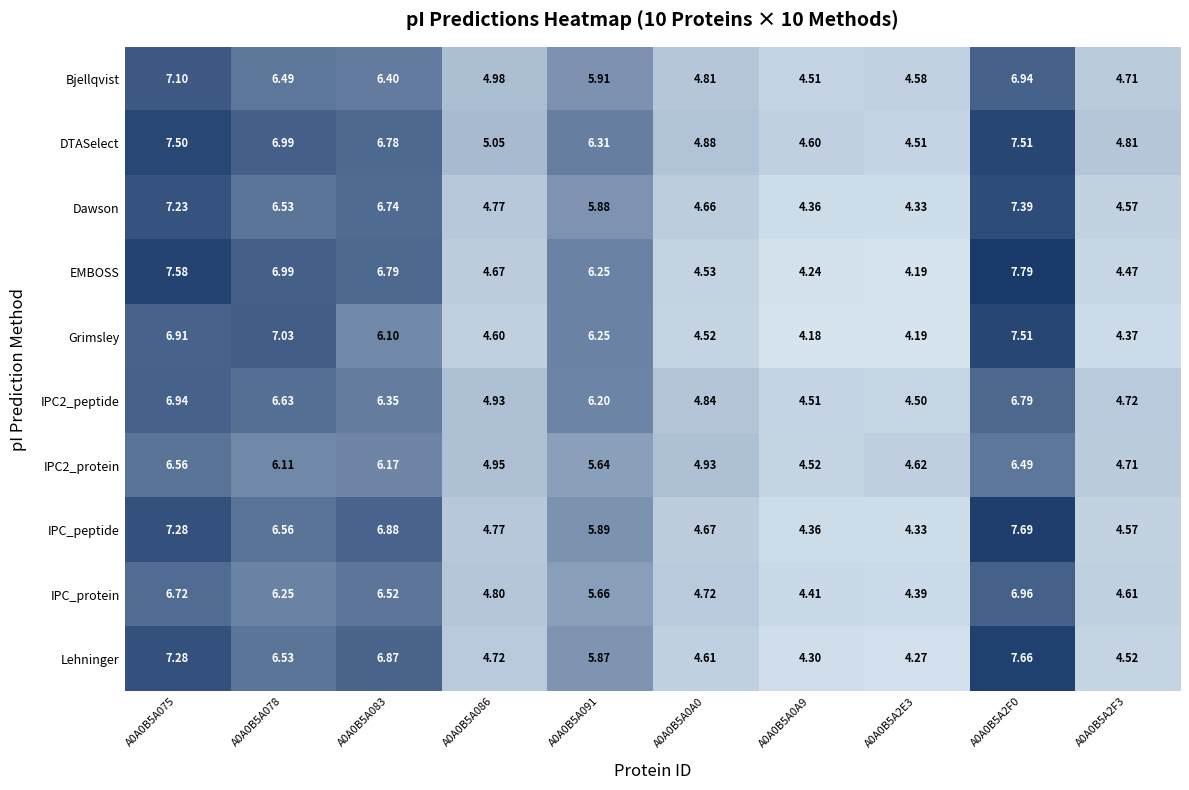

Which series has the widest spread of values?

EMBOSS